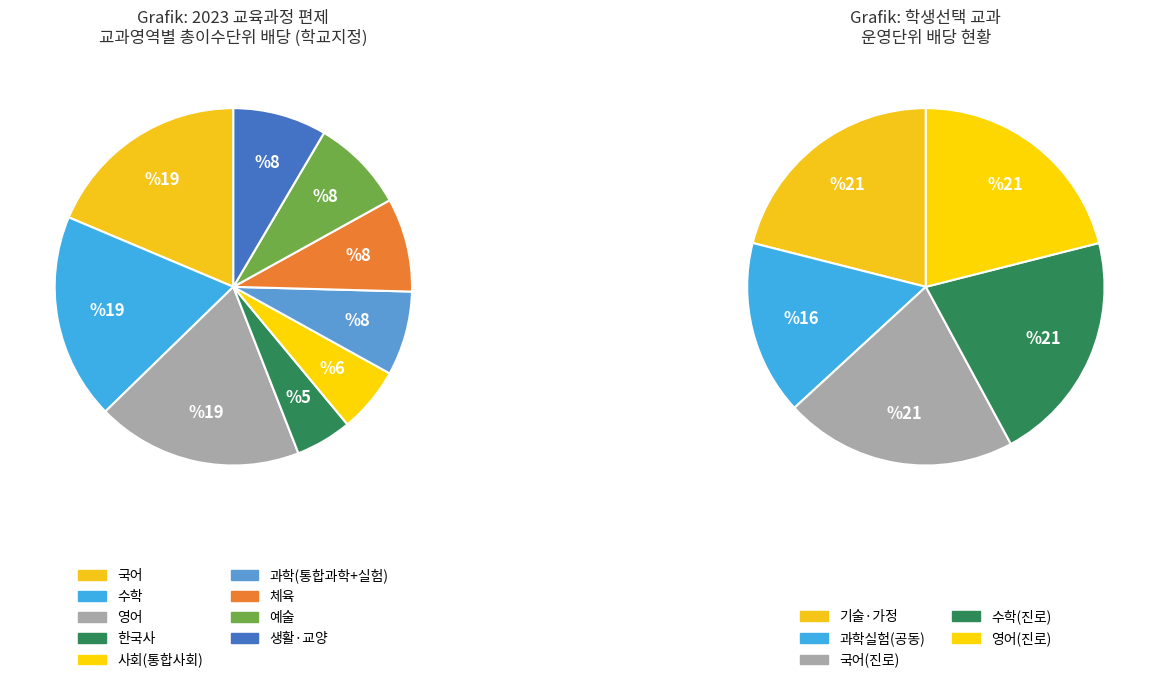

Is it true that 국어 is 28% of the pie?

False